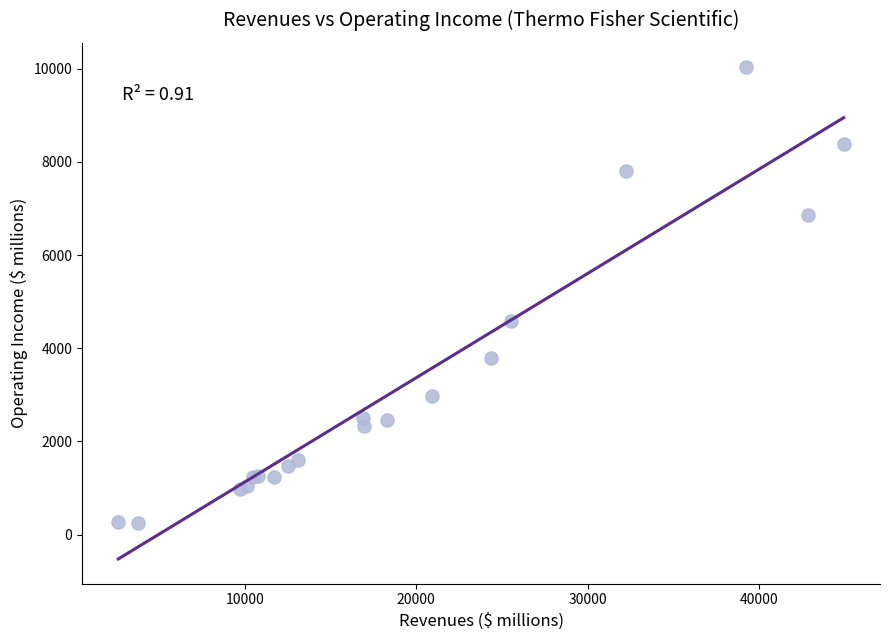

What Y value in the scatter plot is closest to 5135?

4594